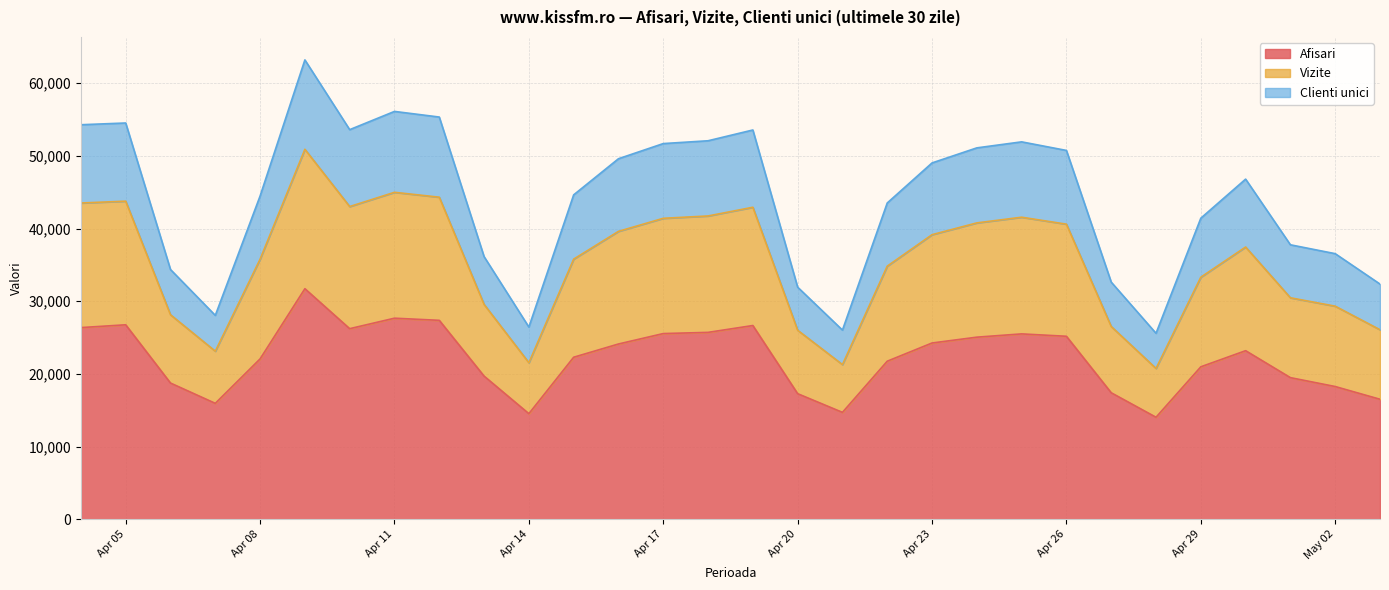

What position from the right is 2024.4.6?

28